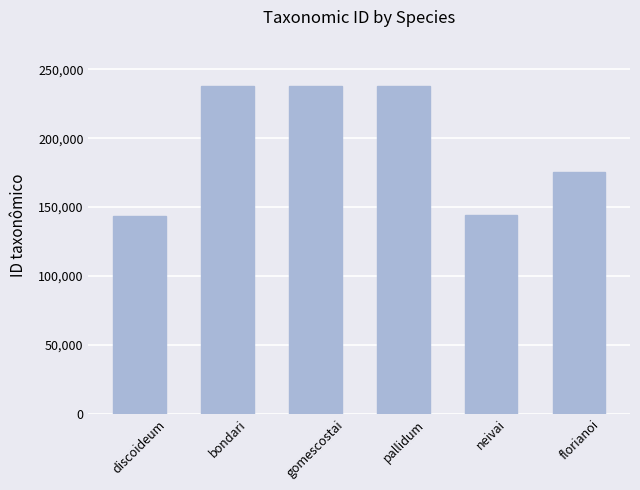

True or false: the data shows 389379 at bondari.

False